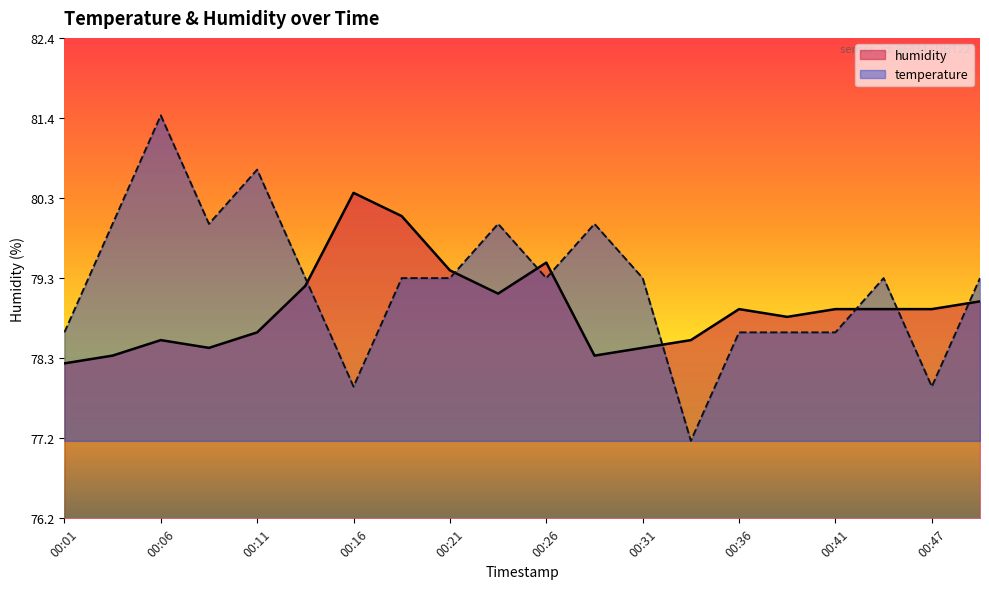

The temperature series shows 43.4 at 00:14. True or false?

False